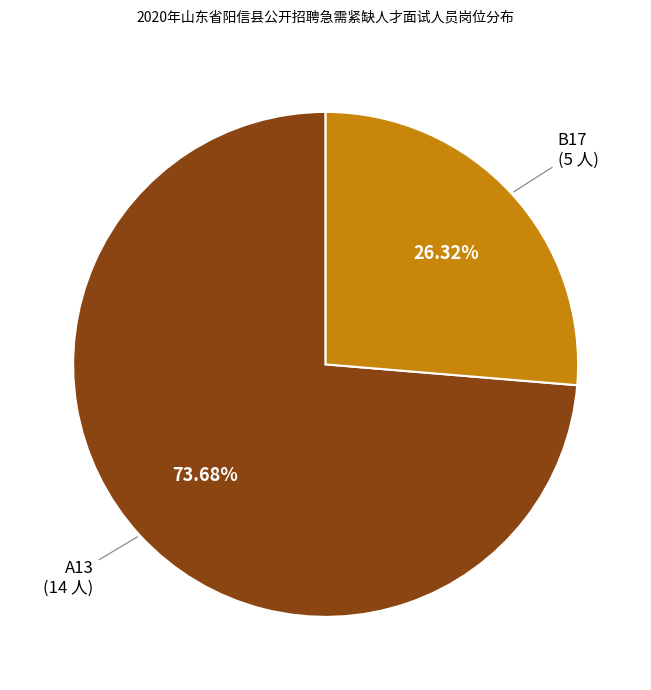

Is there a majority slice in this chart?

Yes